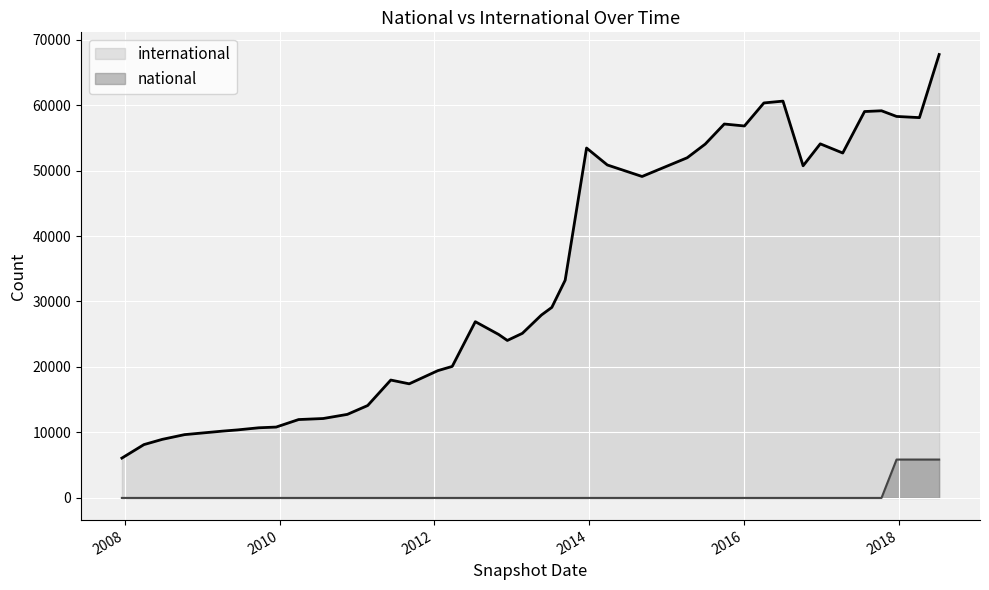

Reading left to right, transcribe all the data shown in this chart.

international: 6085	8145	8948	9668	10200	10389	10712	10822	11969	12128	12760	14112	18002	17427	19437	20084	26917	24967	24050	25136	27934	29098	33245	53438	50850	49092	51952	54038	57104	56805	60324	60602	50725	54076	52676	59010	59127	58262	58081	67720
national: 0	0	0	0	0	0	0	0	0	0	0	0	0	0	0	0	0	0	0	0	0	0	0	0	0	0	0	0	0	0	0	0	0	0	0	0	0	5861	5861	5861